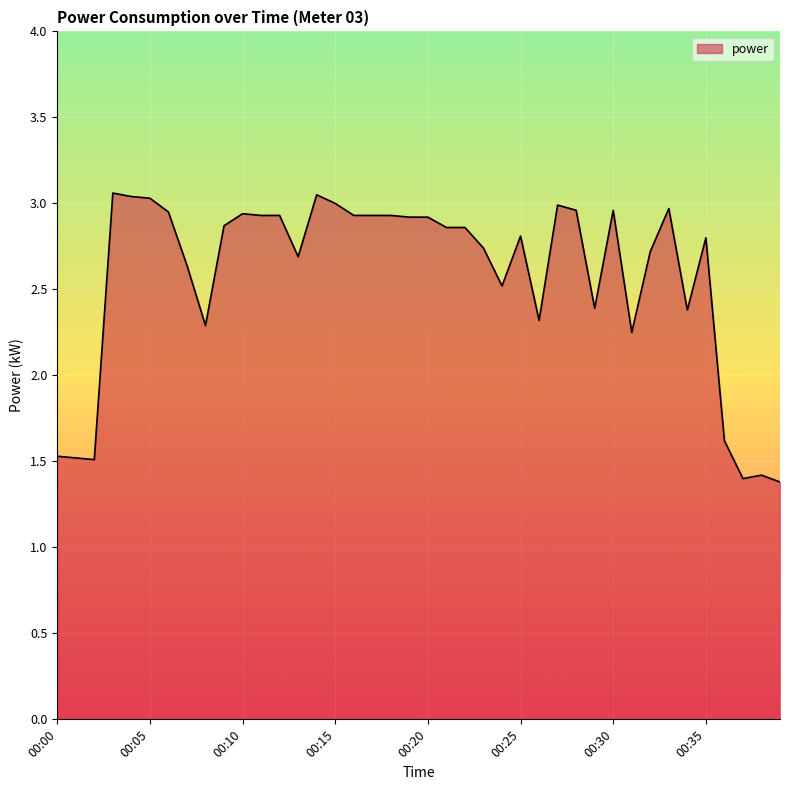

What is the smallest value displayed?

1.4